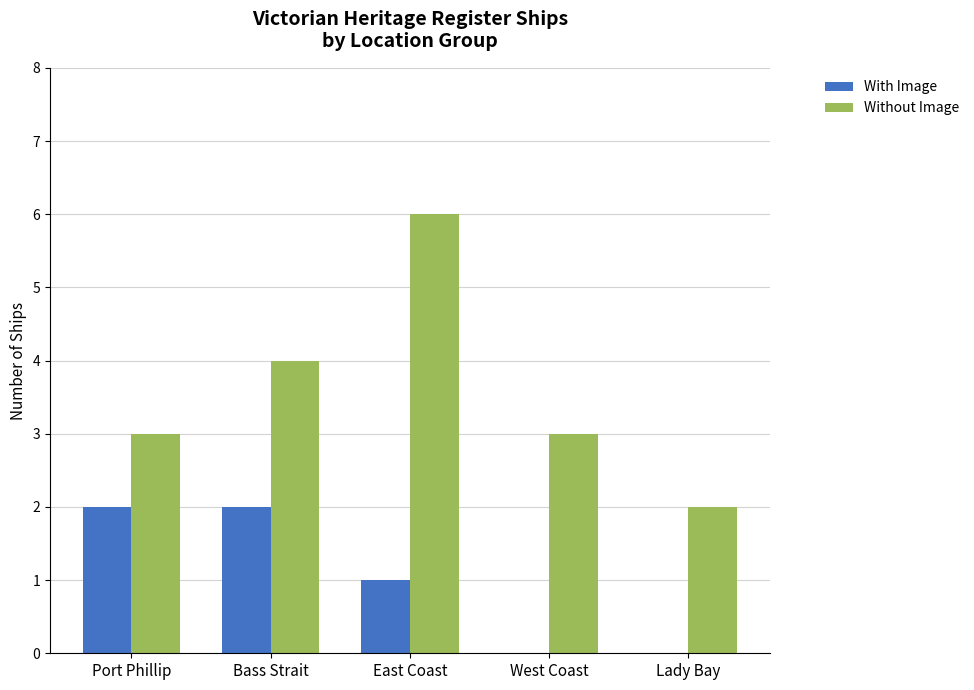

What is the difference between the Without Image values at Bass Strait and Lady Bay?

2